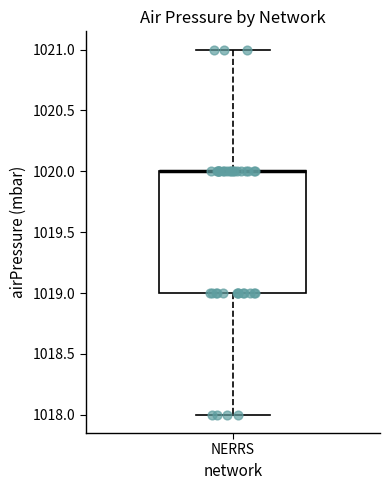

Where is the lower edge of the box for NERRS on the y-axis? The values are not printed on the chart, so give them approximately, as read against the axis.

1019